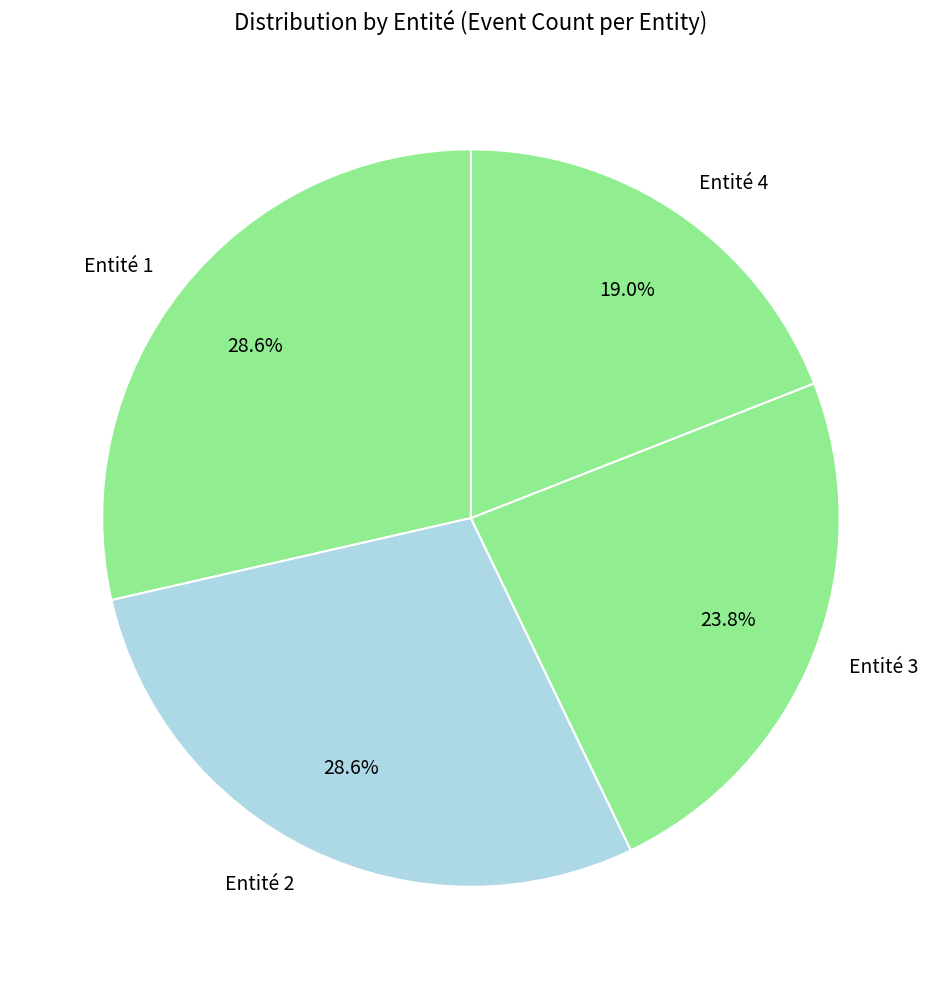

The Entité 3 slice represents 28% of the pie. True or false?

False